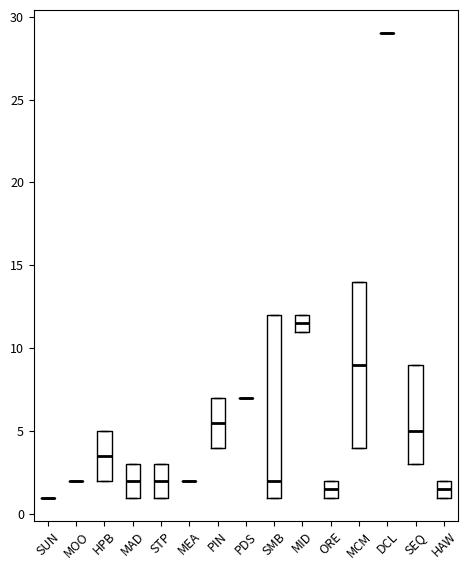

Reading left to right, transcribe this box plot: for each box, give where its median line is, the range the box spans, and where its two whiskers end, as read against the y-axis. The values are not printed on the chart, so give them approximately, as read against the axis.

SUN: box collapsed to a line at 1.0, whiskers 1.0 to 1.0
MOO: box collapsed to a line at 2.0, whiskers 2.0 to 2.0
HPB: median 3.5, box 2.0 to 5.0, whiskers 2.0 to 5.0
MAD: median 2.0, box 1.0 to 3.0, whiskers 1.0 to 3.0
STP: median 2.0, box 1.0 to 3.0, whiskers 1.0 to 3.0
MEA: box collapsed to a line at 2.0, whiskers 2.0 to 2.0
PIN: median 5.5, box 4.0 to 7.0, whiskers 4.0 to 7.0
PDS: box collapsed to a line at 7.0, whiskers 7.0 to 7.0
SMB: median 2.0, box 1.0 to 12.0, whiskers 1.0 to 12.0
MID: median 11.5, box 11.0 to 12.0, whiskers 11.0 to 12.0
ORE: median 1.5, box 1.0 to 2.0, whiskers 1.0 to 2.0
MCM: median 9.0, box 4.0 to 14.0, whiskers 4.0 to 14.0
DCL: box collapsed to a line at 29.0, whiskers 29.0 to 29.0
SEQ: median 5.0, box 3.0 to 9.0, whiskers 3.0 to 9.0
HAW: median 1.5, box 1.0 to 2.0, whiskers 1.0 to 2.0